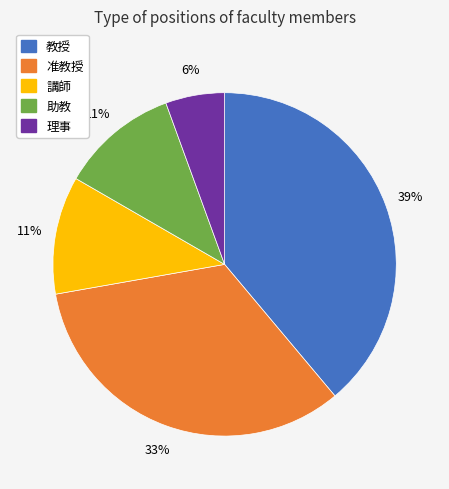

Is there a majority slice in this chart?

No